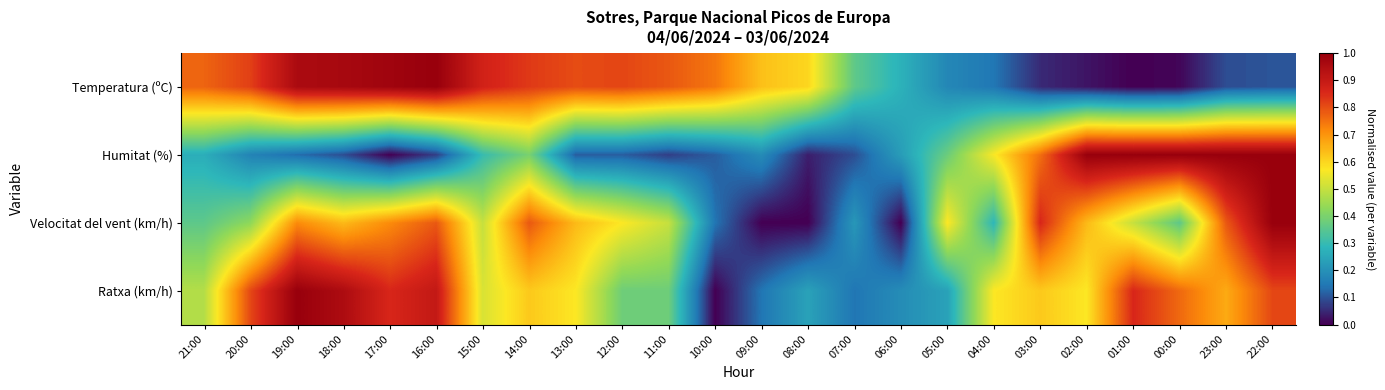

Reading right to left, transcribe all the data shown in this chart.

Temperatura (ºC): 22:00=0.1	23:00=0.1	00:00=0.0	01:00=0.0	02:00=0.0	03:00=0.1	04:00=0.1	05:00=0.2	06:00=0.3	07:00=0.4	08:00=0.6	09:00=0.6	10:00=0.7	11:00=0.8	12:00=0.8	13:00=0.8	14:00=0.8	15:00=0.9	16:00=1.0	17:00=1.0	18:00=1.0	19:00=1.0	20:00=0.8	21:00=0.8
Humitat (%): 22:00=1.0	23:00=1.0	00:00=1.0	01:00=1.0	02:00=1.0	03:00=0.8	04:00=0.6	05:00=0.4	06:00=0.2	07:00=0.1	08:00=0.0	09:00=0.2	10:00=0.1	11:00=0.1	12:00=0.1	13:00=0.1	14:00=0.4	15:00=0.3	16:00=0.1	17:00=0.0	18:00=0.1	19:00=0.1	20:00=0.2	21:00=0.3
Velocitat del vent (km/h): 22:00=1.0	23:00=0.8	00:00=0.4	01:00=0.5	02:00=0.6	03:00=0.9	04:00=0.3	05:00=0.6	06:00=0.0	07:00=0.2	08:00=0.0	09:00=0.0	10:00=0.1	11:00=0.5	12:00=0.6	13:00=0.6	14:00=0.8	15:00=0.5	16:00=0.8	17:00=0.7	18:00=0.6	19:00=0.7	20:00=0.4	21:00=0.4
Ratxa (km/h): 22:00=0.8	23:00=0.7	00:00=0.8	01:00=0.9	02:00=0.6	03:00=0.6	04:00=0.6	05:00=0.2	06:00=0.2	07:00=0.1	08:00=0.2	09:00=0.1	10:00=0.0	11:00=0.4	12:00=0.4	13:00=0.6	14:00=0.6	15:00=0.5	16:00=0.9	17:00=0.9	18:00=1.0	19:00=1.0	20:00=0.8	21:00=0.5